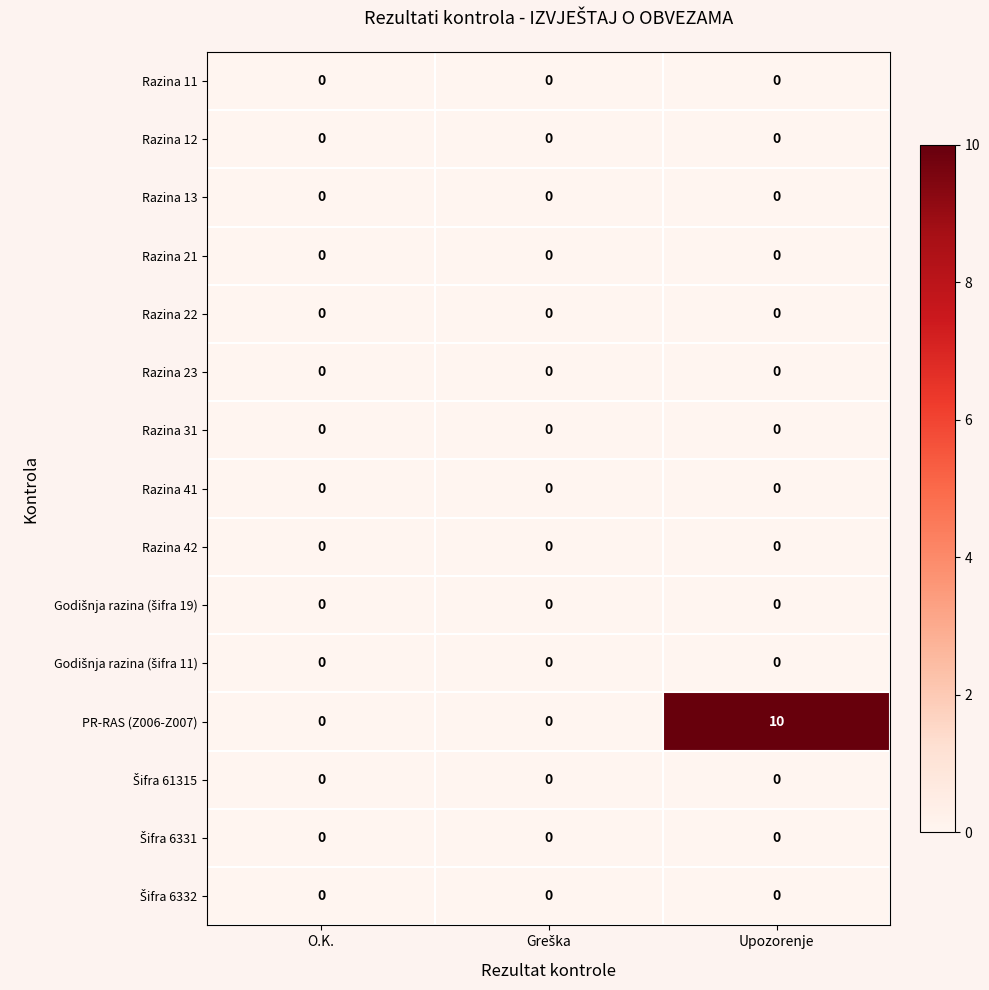

Is it true that Razina 41 equals 0 at Upozorenje?

True